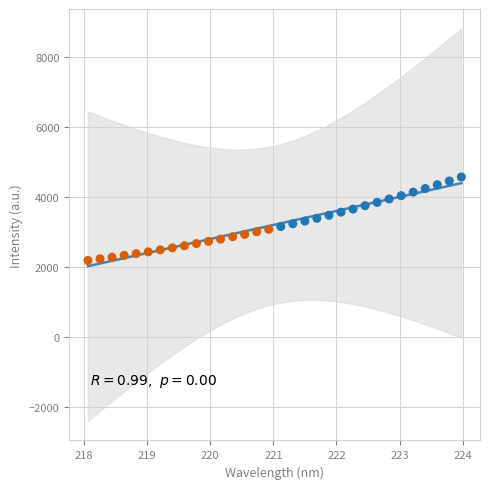

What is the range of X values (max minus min)?

5.9